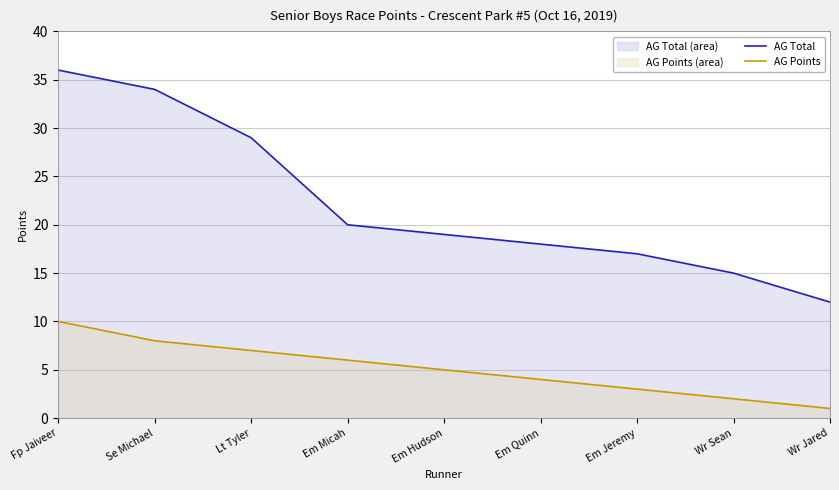

List the labels in order of AG Total value, largest first.

Fp Jaiveer, Se Michael, Lt Tyler, Em Micah, Em Hudson, Em Quinn, Em Jeremy, Wr Sean, Wr Jared